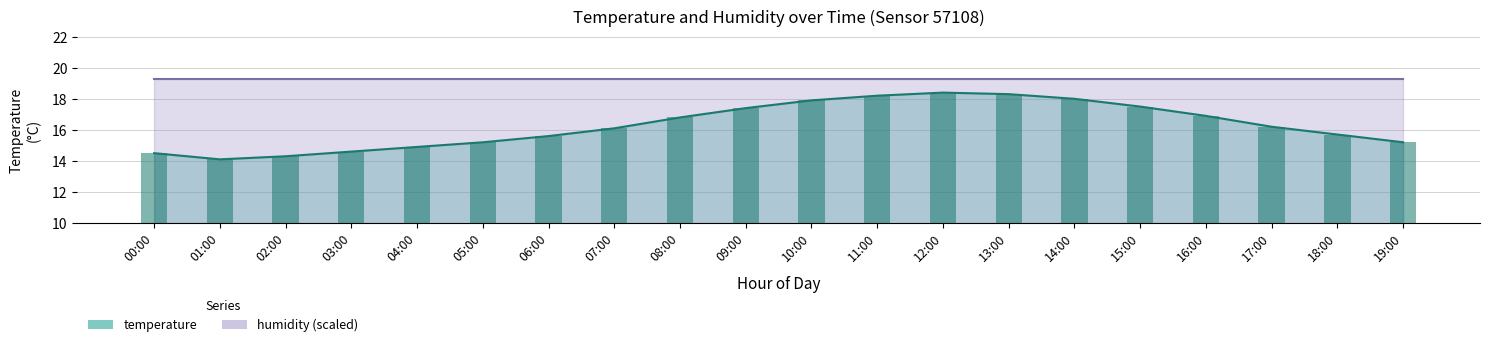

How many values exceed 16?

11